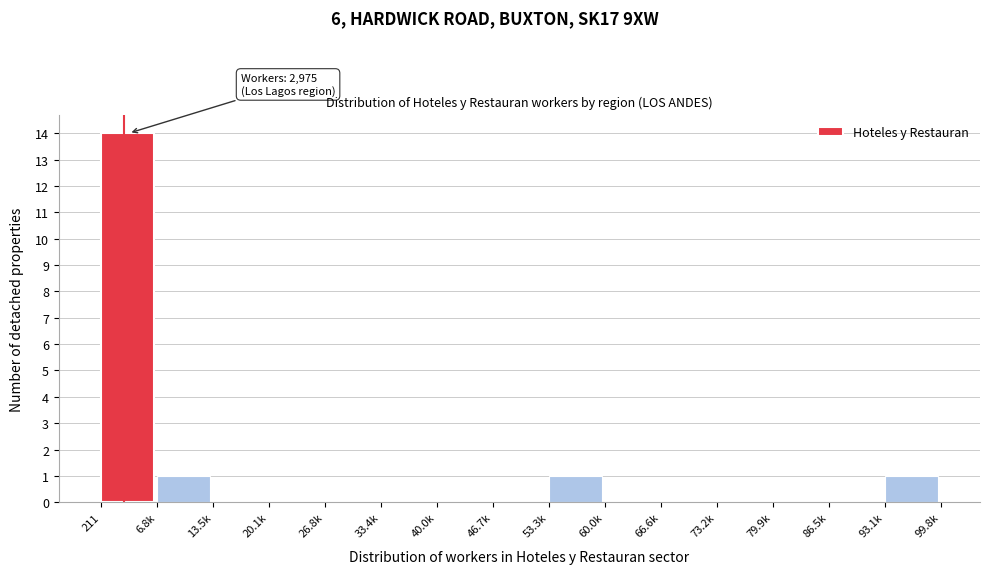

Reading left to right, what are all the values shown in this chart?

211=14	6.8k=1	13.5k=0	20.1k=0	26.8k=0	33.4k=0	40.0k=0	46.7k=0	53.3k=1	60.0k=0	66.6k=0	73.2k=0	79.9k=0	86.5k=0	93.1k=1